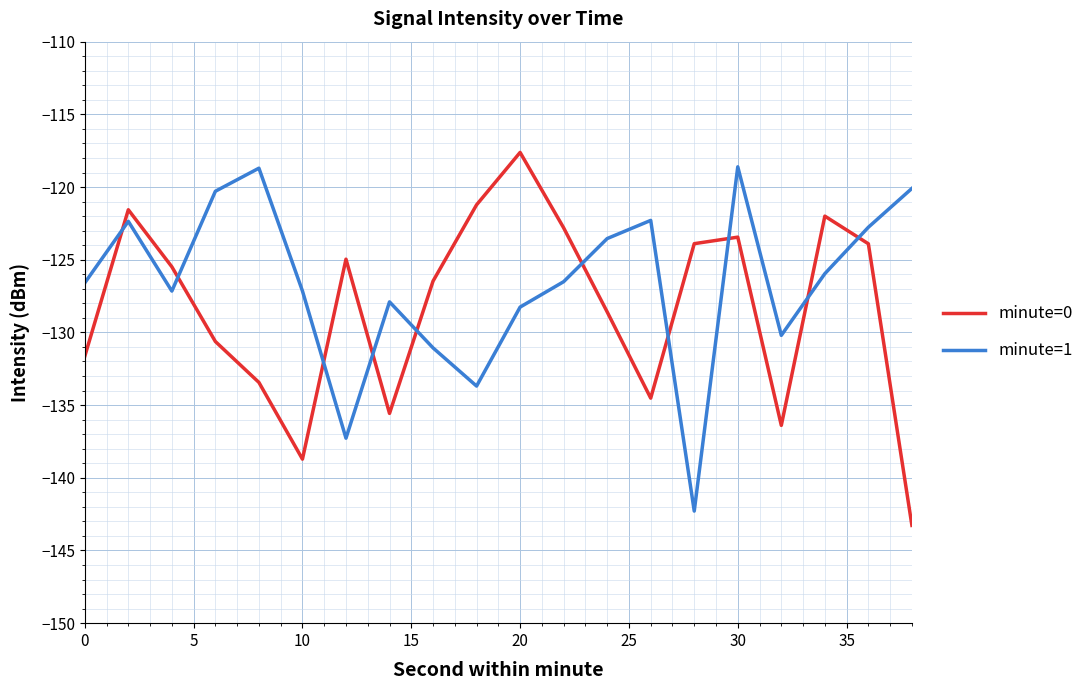

How many lines are shown in the chart?

2